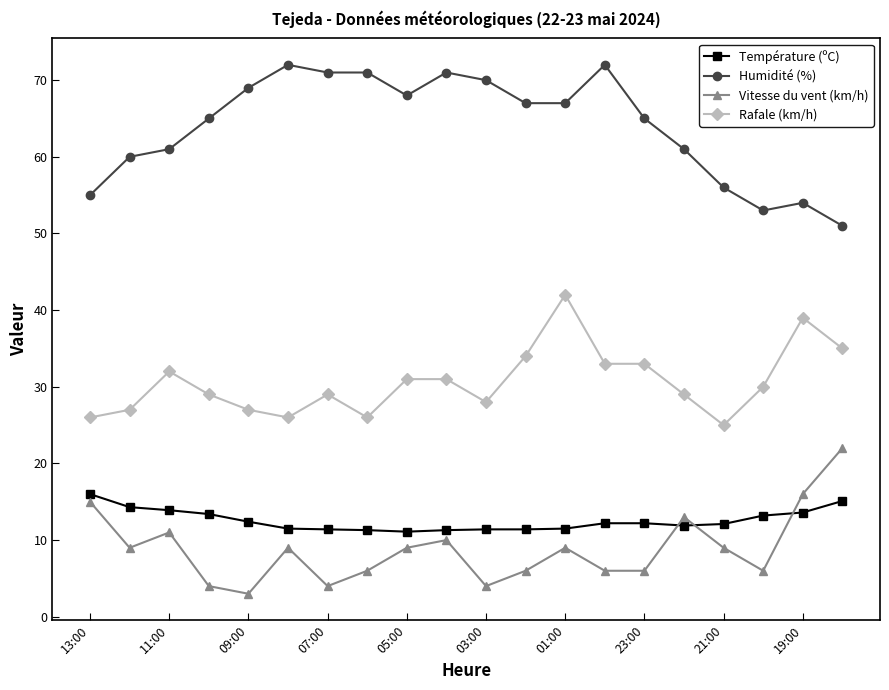

How many data points in Rafale (km/h) are less than 30?

10